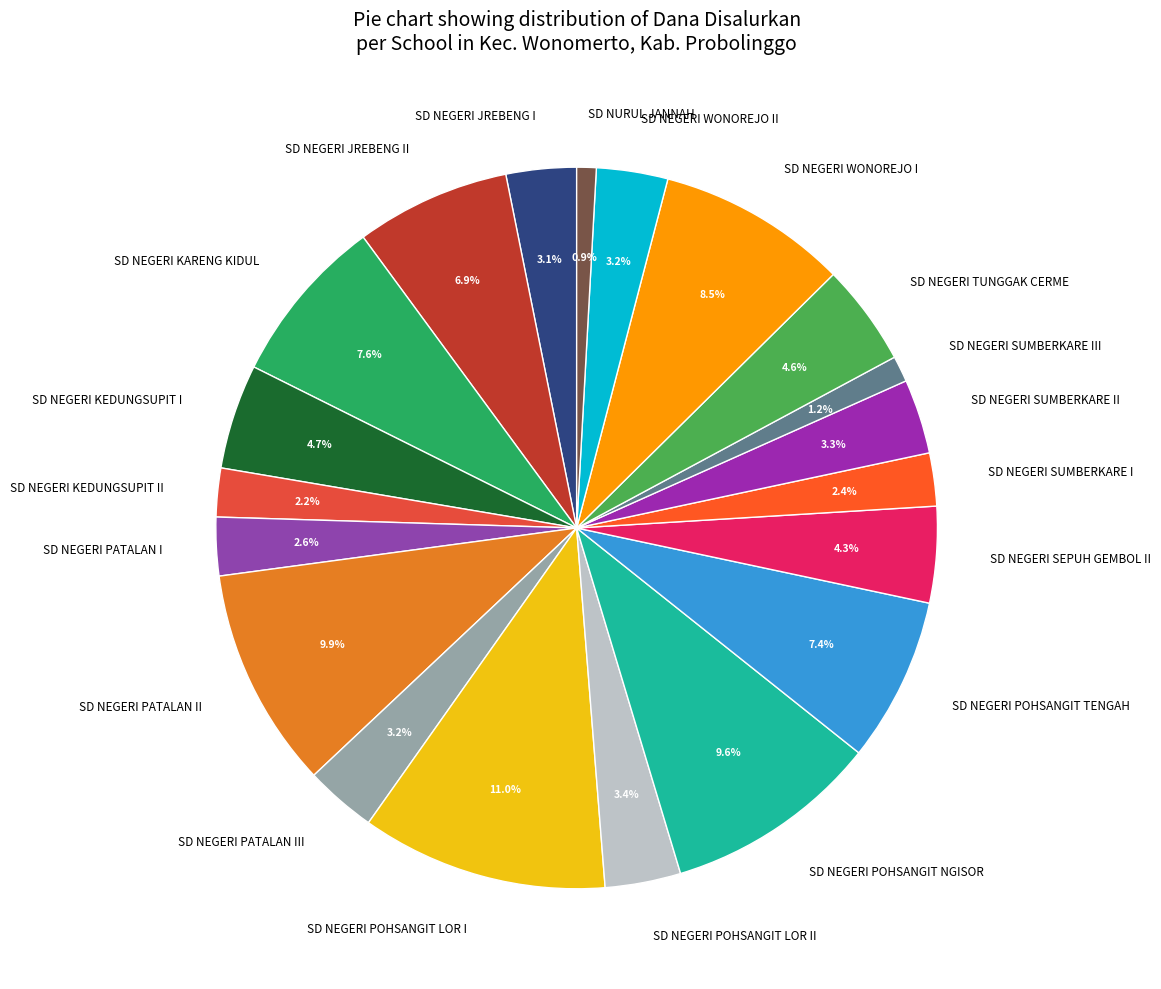

To the nearest percent, what portion does SD NEGERI SUMBERKARE III represent?

1%